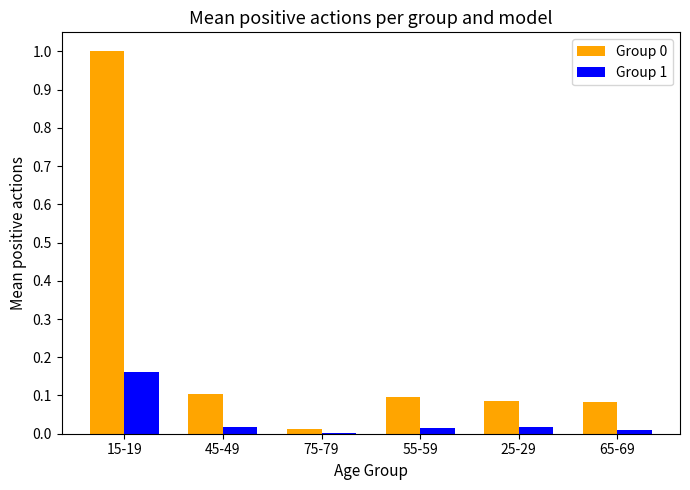

At which label does Group 0 reach its peak?

15-19